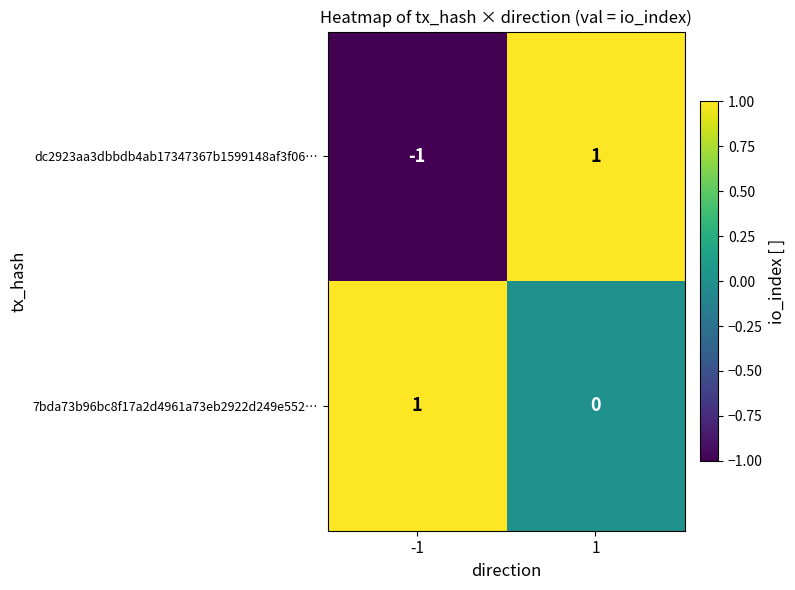

List the series in order of their overall mean, highest first.

7bda73b96bc8f17a2d4961a73eb2922d249e552…, dc2923aa3dbbdb4ab17347367b1599148af3f06…